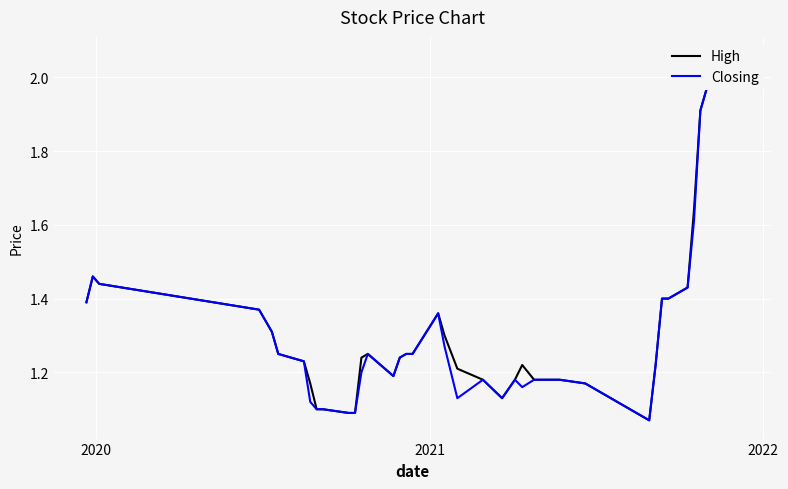

What is the difference between the second highest and minimum values in the Closing series?

1.0